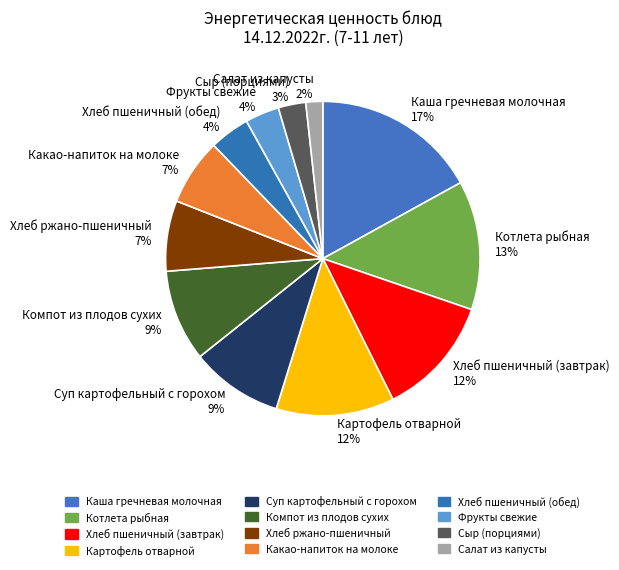

What is the smallest slice in the pie chart?

Салат из капусты